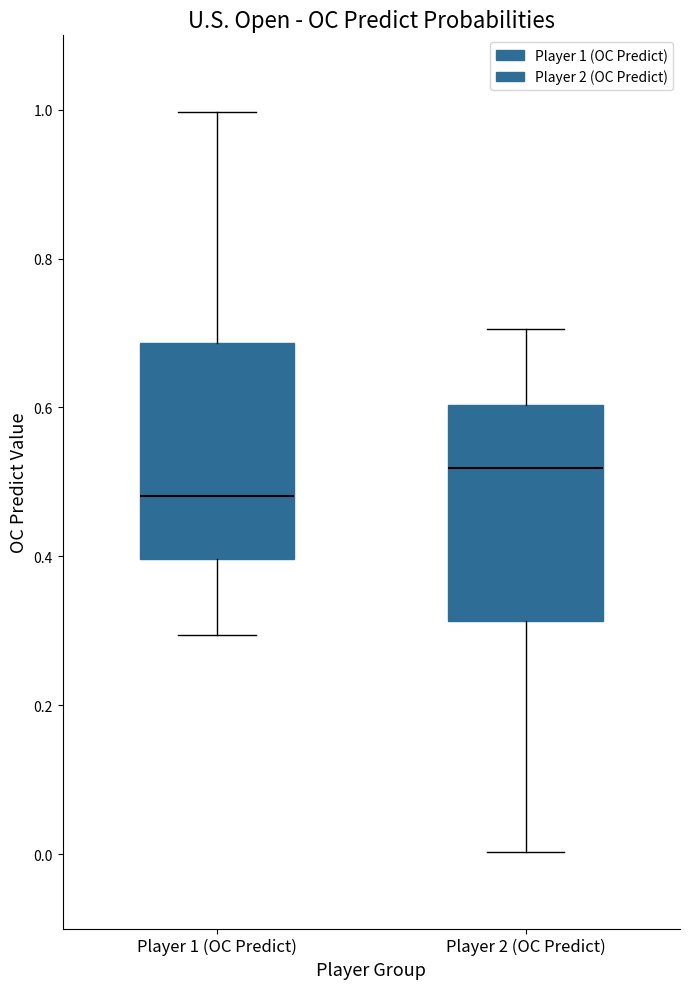

Where does the upper whisker of the box for Player 2 (OC Predict) end on the y-axis? The values are not printed on the chart, so give them approximately, as read against the axis.

0.70